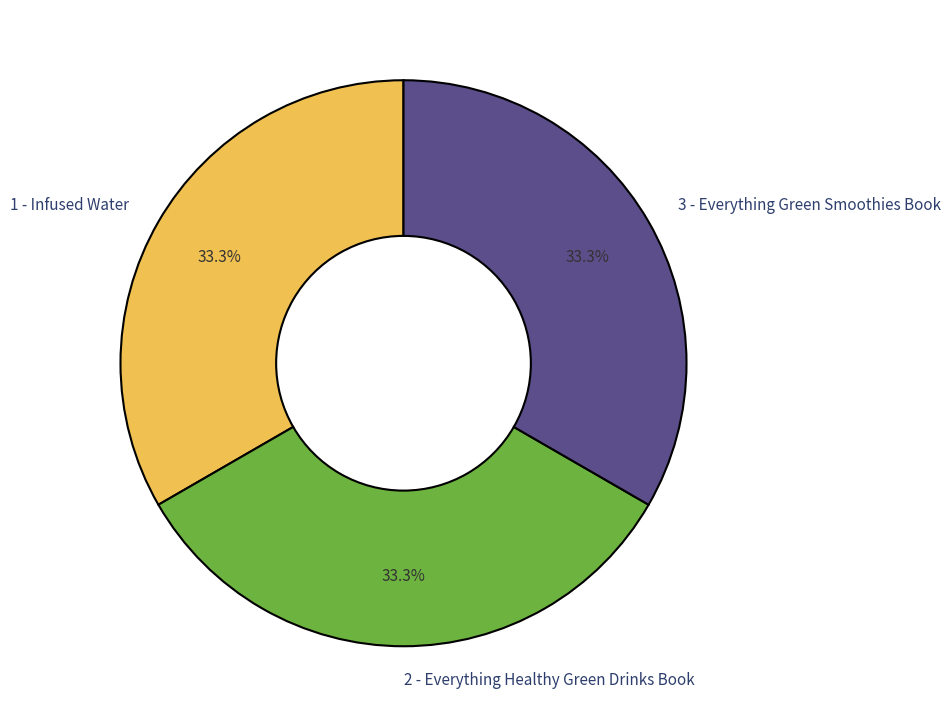

Approximately how many times larger is the value at 2 - Everything Healthy Green Drinks Book compared to 3 - Everything Green Smoothies Book?

1.0